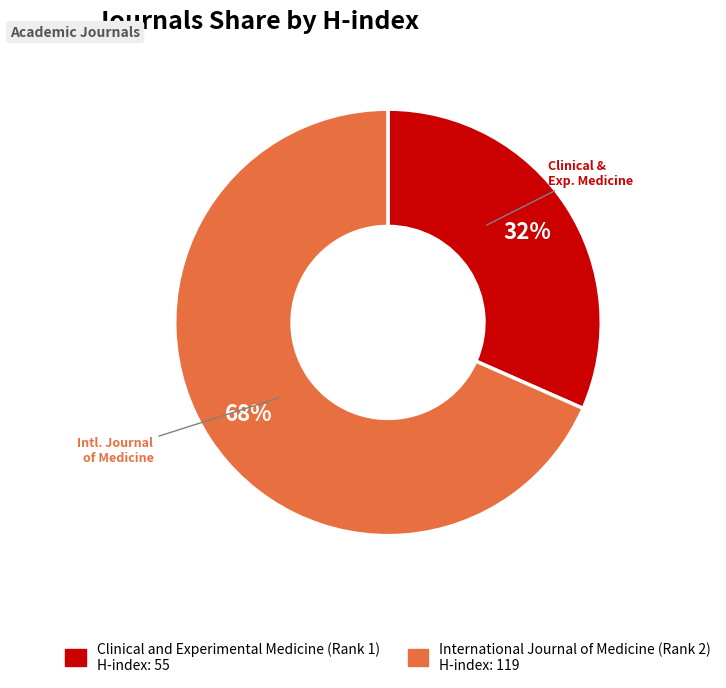

Combined, do International Journal of Medicine (Rank 2) and Clinical and Experimental Medicine (Rank 1) account for over 50%?

Yes